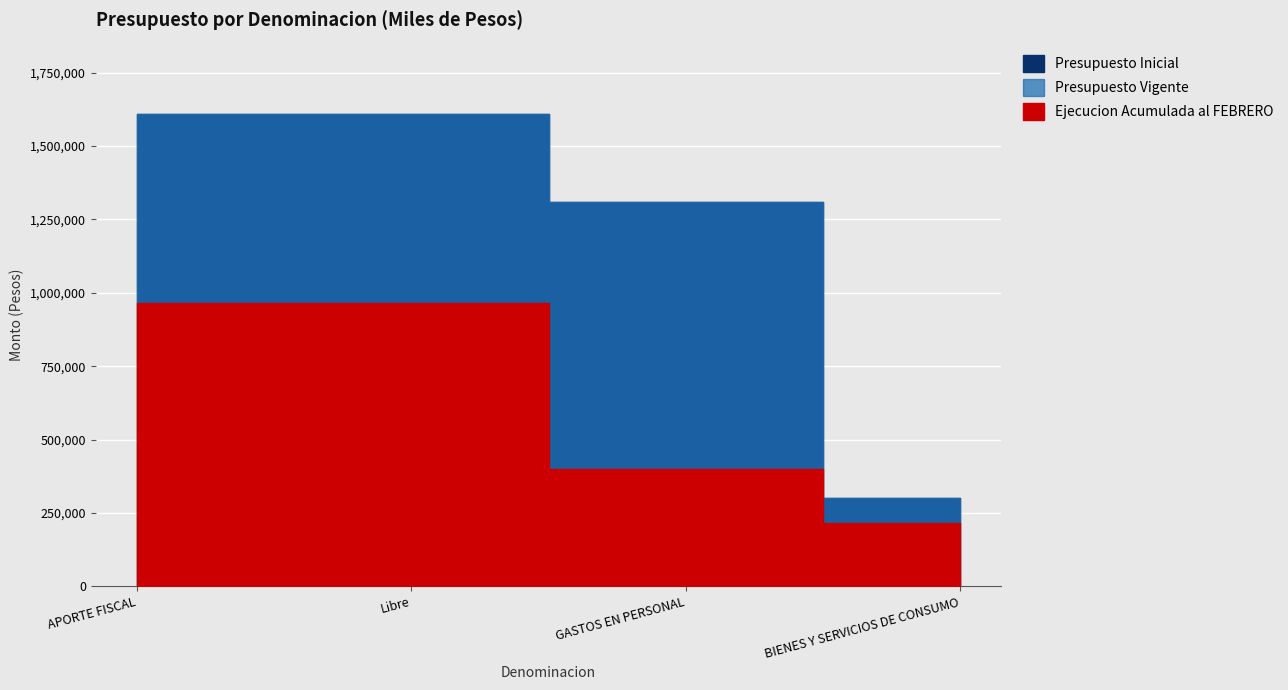

Which series has the largest total across all categories?

Presupuesto Inicial